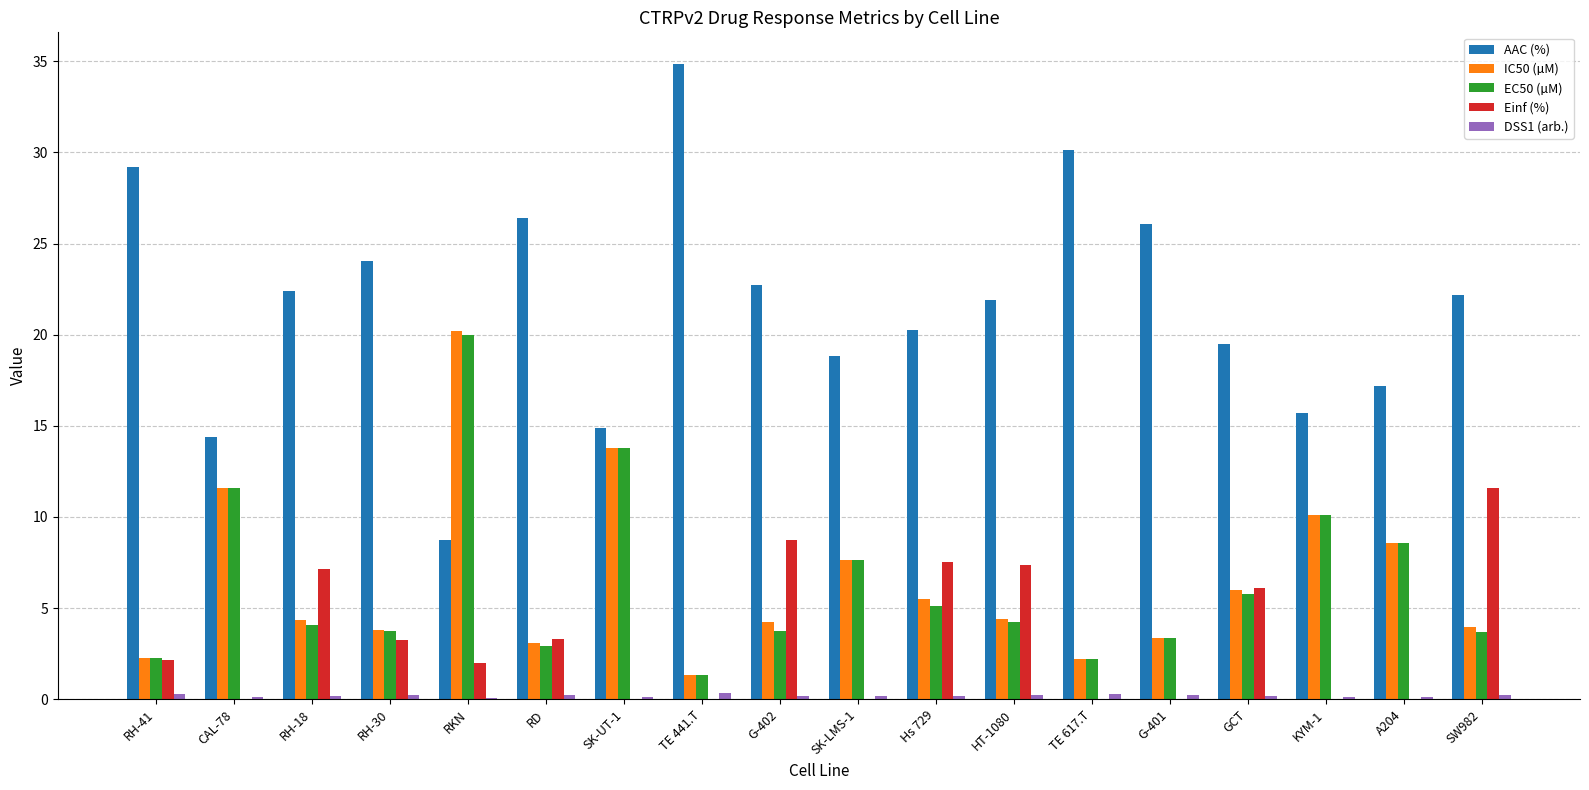

The value of IC50 (µM) at RH-18 is 2.8. True or false?

False